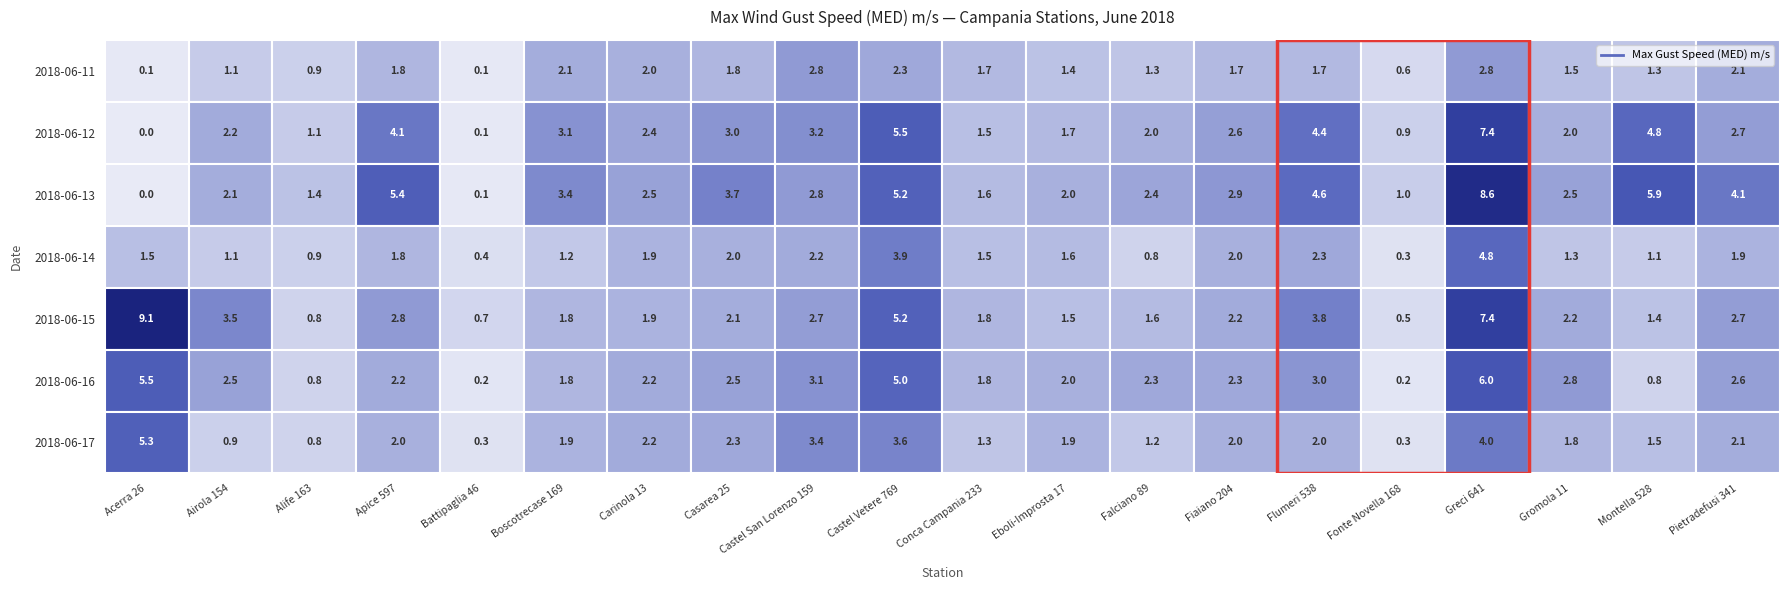

The Apice 597 series shows 1.1 at Montella 528. True or false?

True